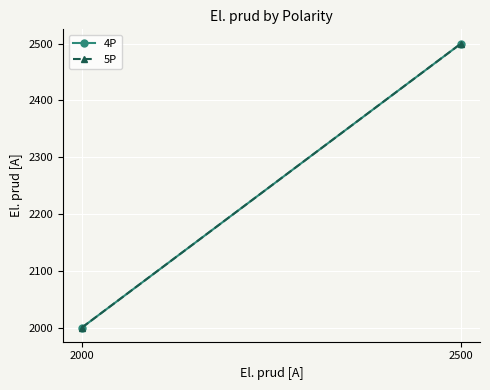

Which has a higher value, 2500 or 2000?

2500